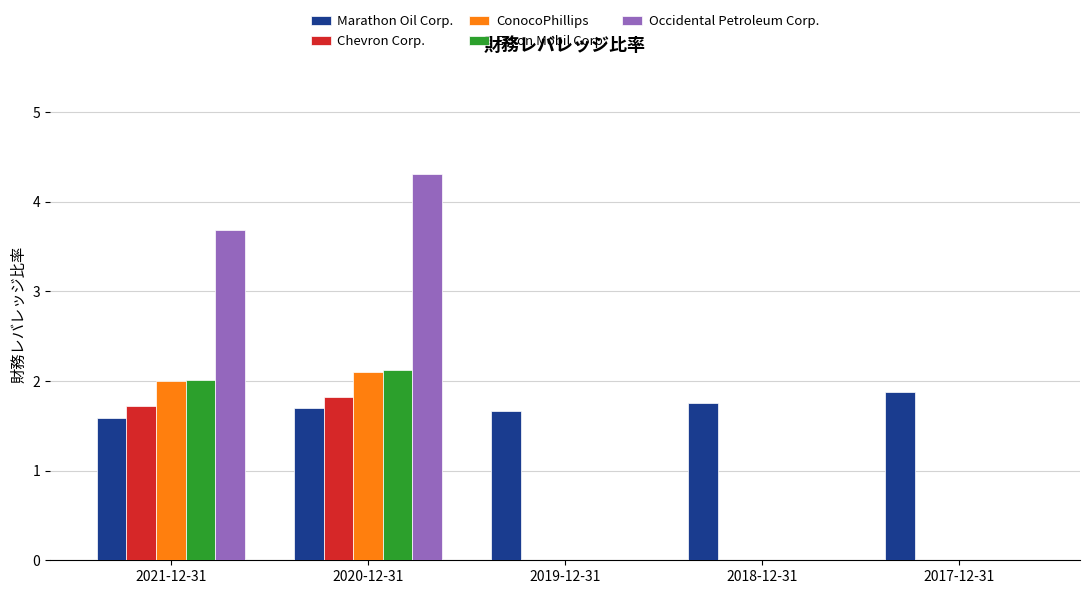

Is the value of Exxon Mobil Corp. at 2020-12-31 greater than the value of Marathon Oil Corp. at 2018-12-31?

Yes